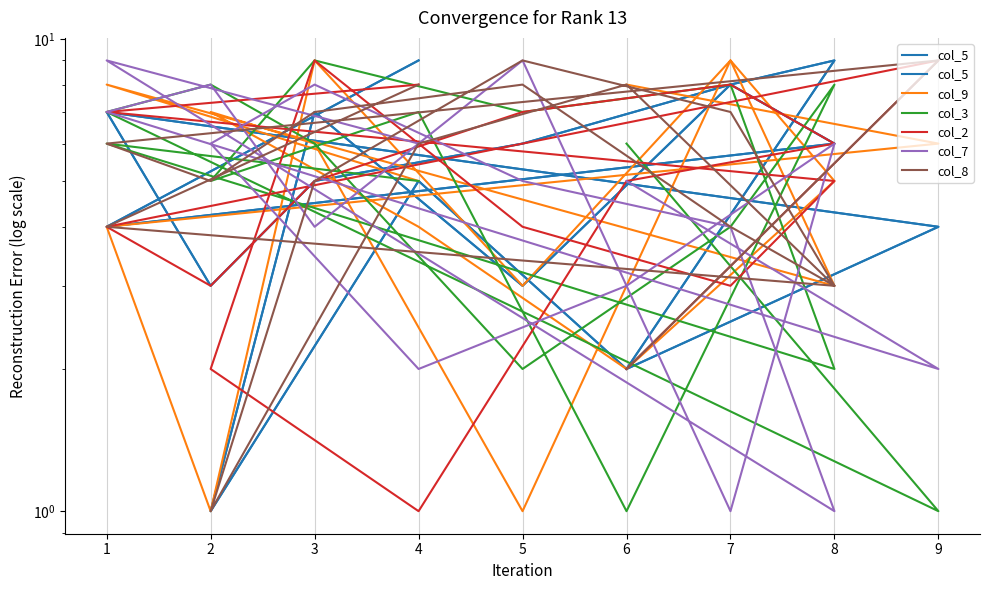

Is this an area chart (filled region under the line)?

No